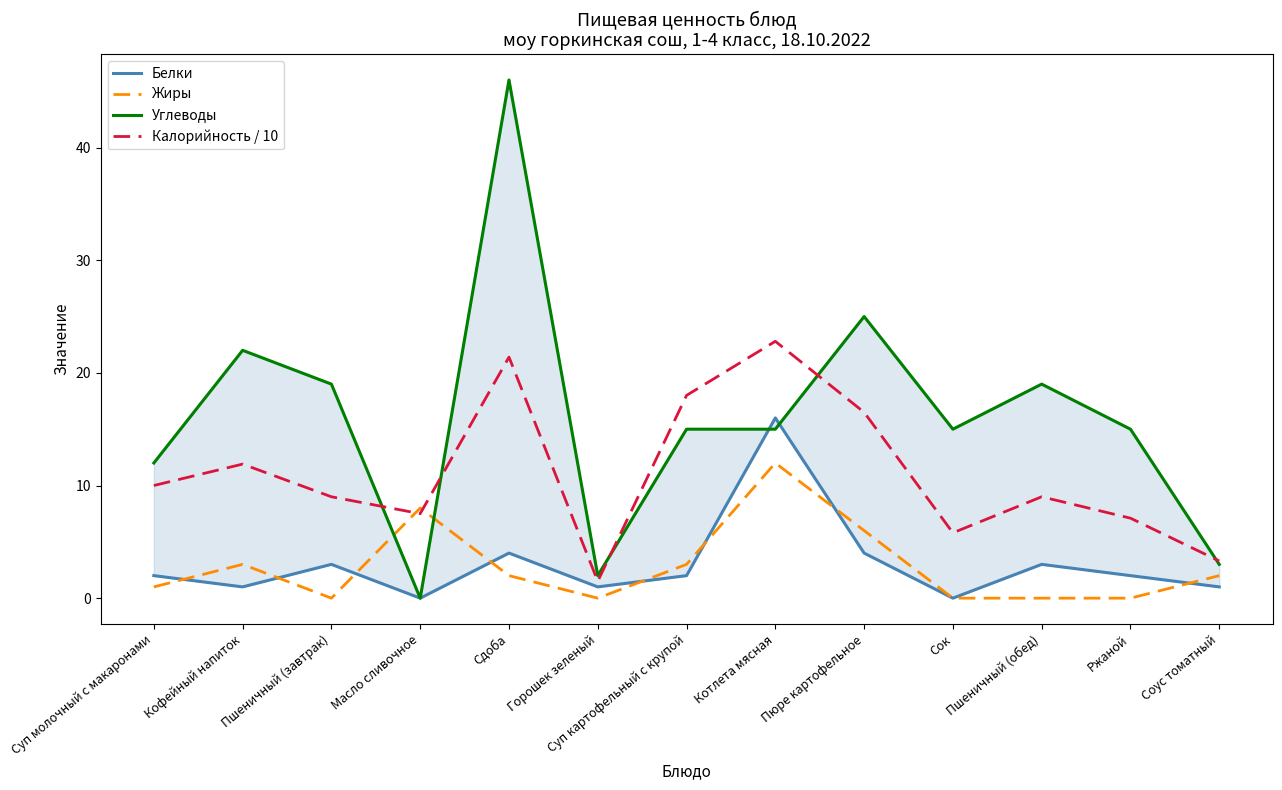

At which category does Белки reach its first local peak?

Пшеничный (завтрак)